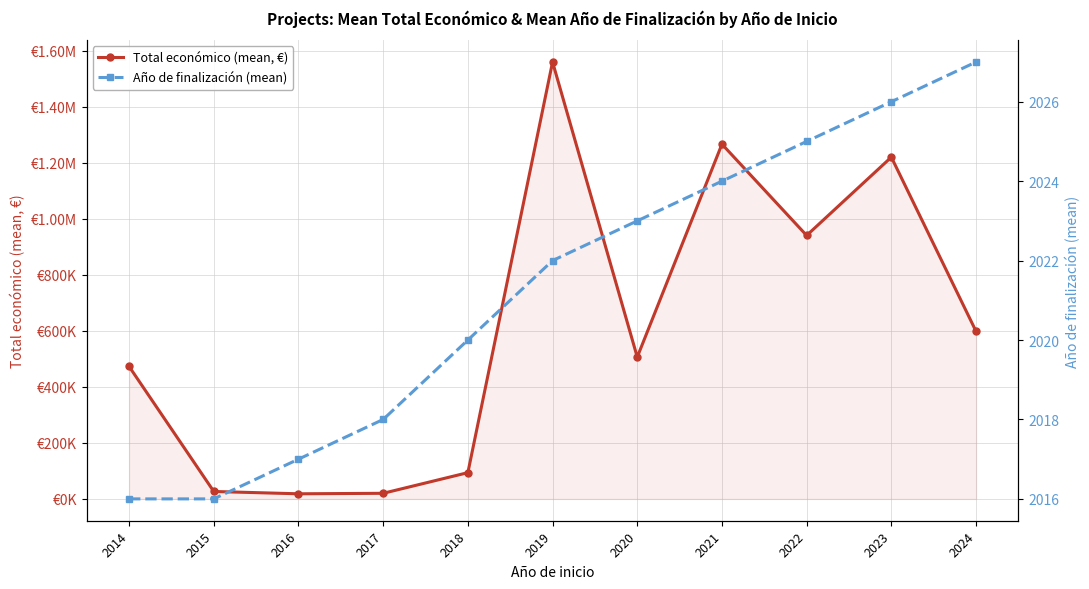

List the labels in order of Año de finalización (mean) value, largest first.

2024, 2023, 2022, 2021, 2020, 2019, 2018, 2017, 2016, 2014, 2015